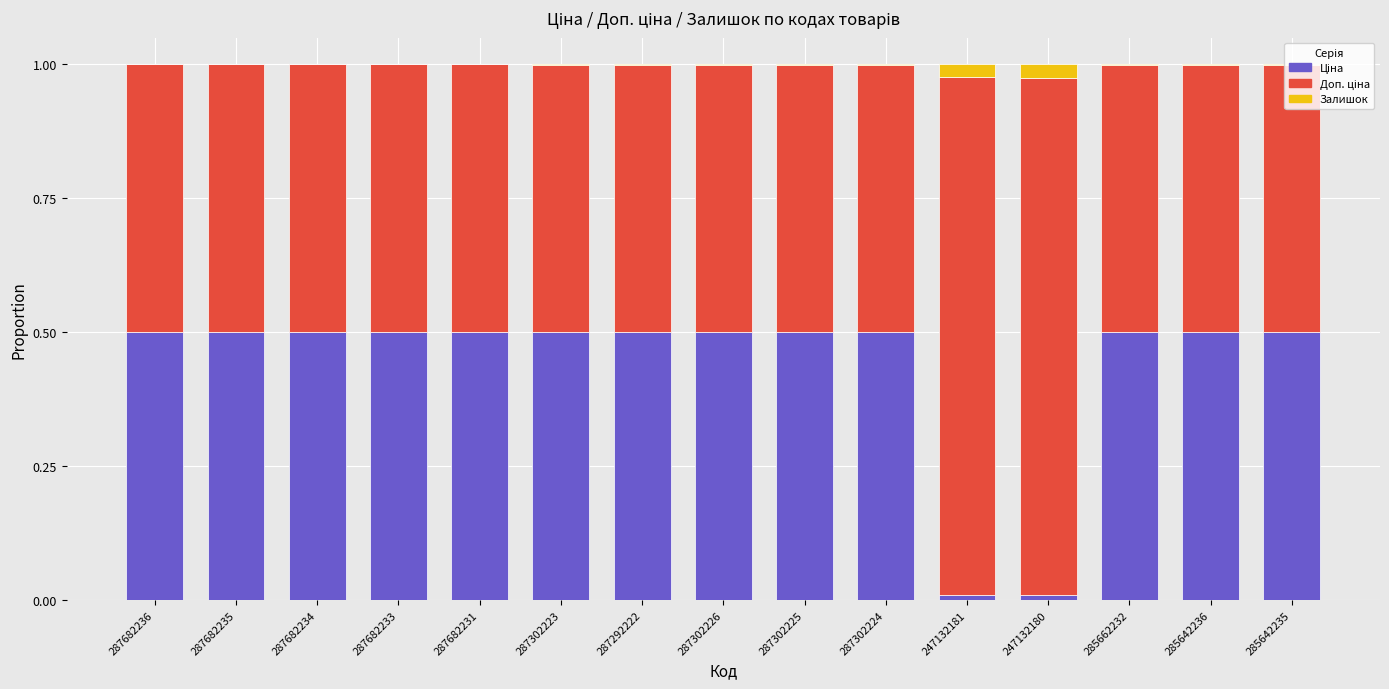

At 247132180, list the series in order from largest to smallest.

Доп. ціна, Залишок, Ціна